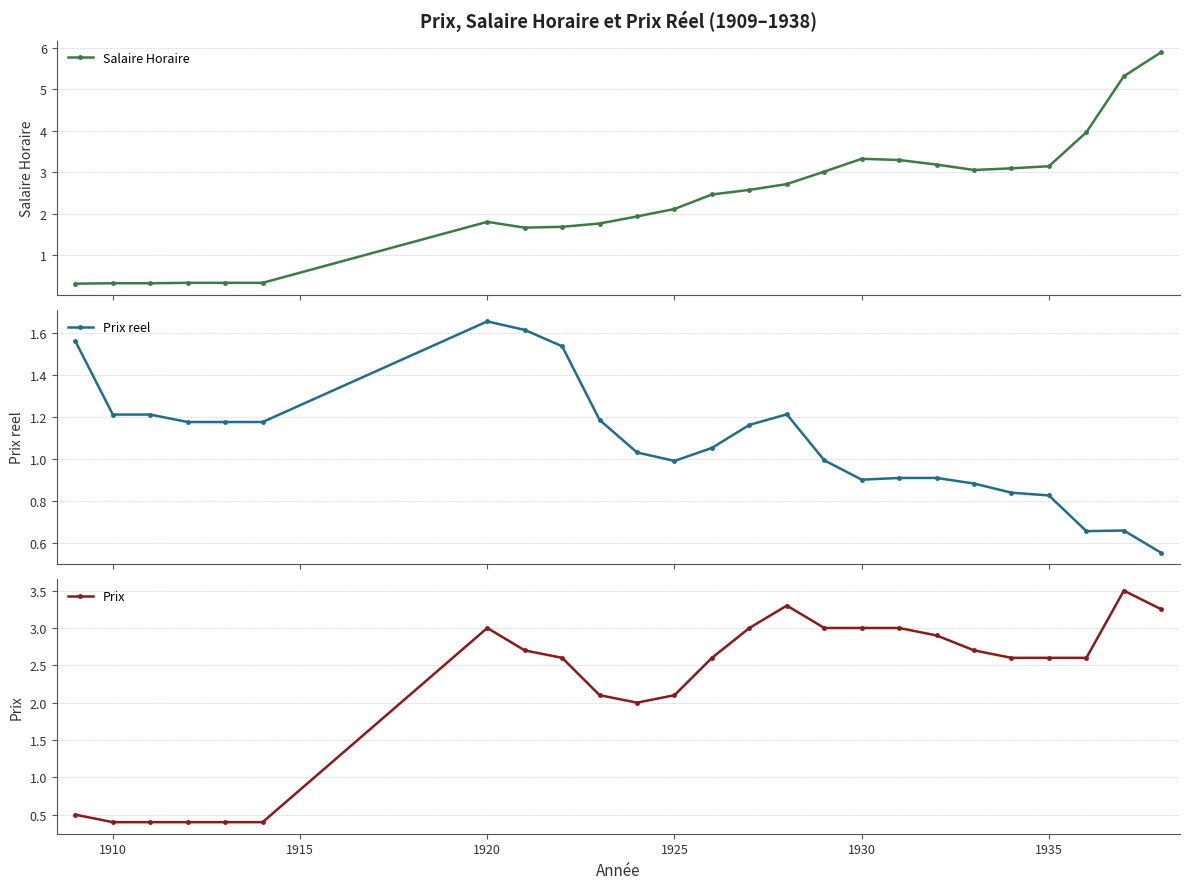

True or false: Salaire Horaire has more than 1 interior local peaks.

True